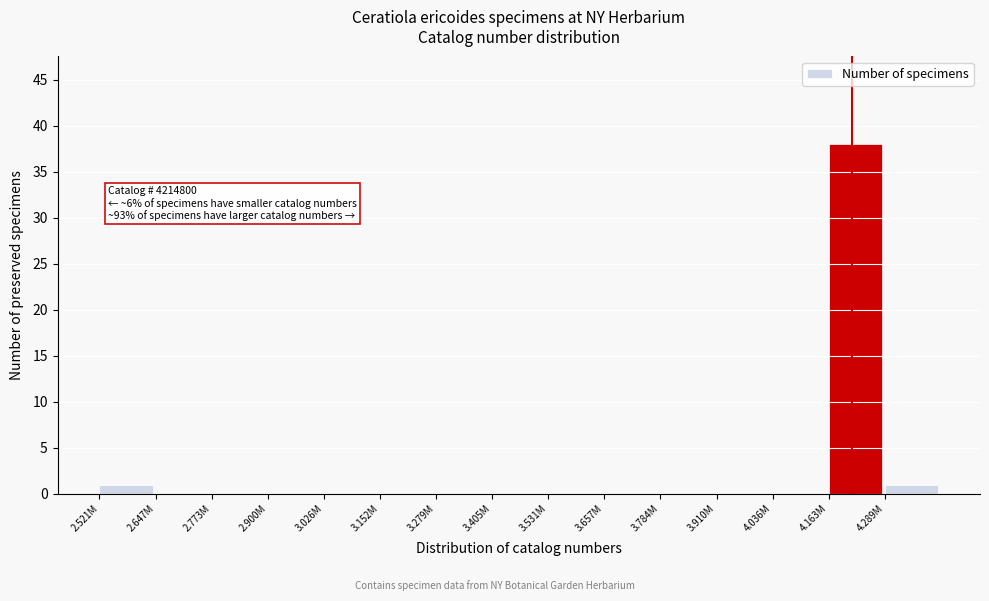

Reading left to right, what are all the values shown in this chart?

2.521M=1	2.647M=0	2.773M=0	2.900M=0	3.026M=0	3.152M=0	3.279M=0	3.405M=0	3.531M=0	3.657M=0	3.784M=0	3.910M=0	4.036M=0	4.163M=38	4.289M=1